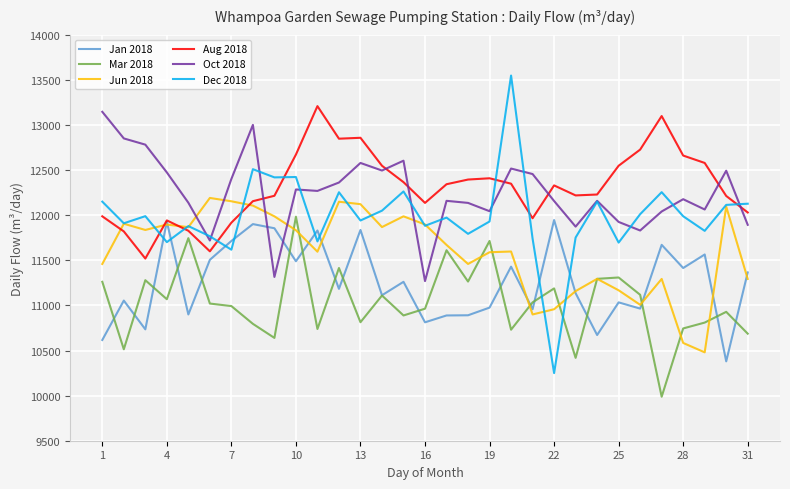

What is the lowest value of the Jun 2018 series?

10480